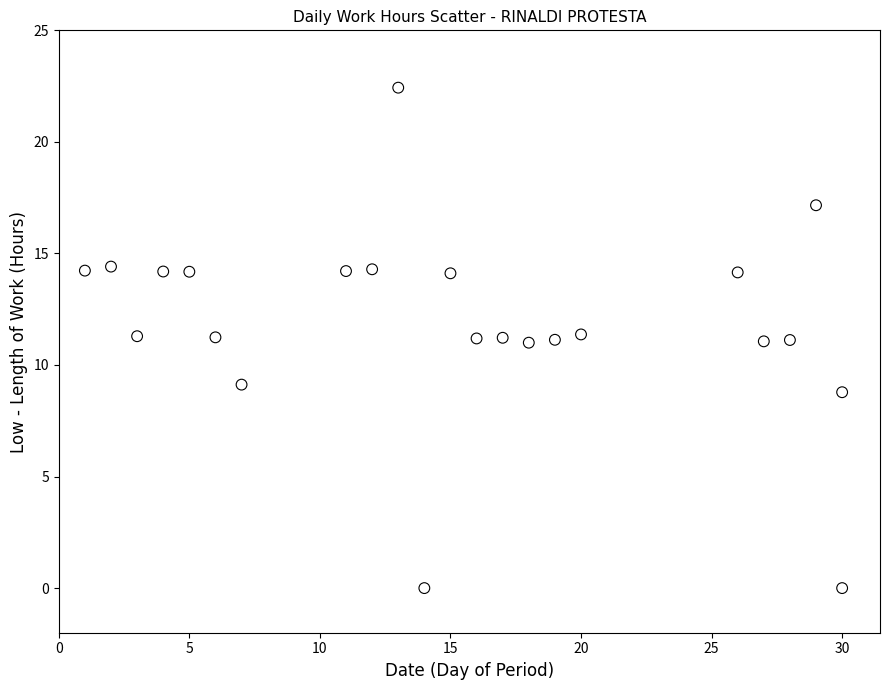

What is the range of X values (max minus min)?

29.0